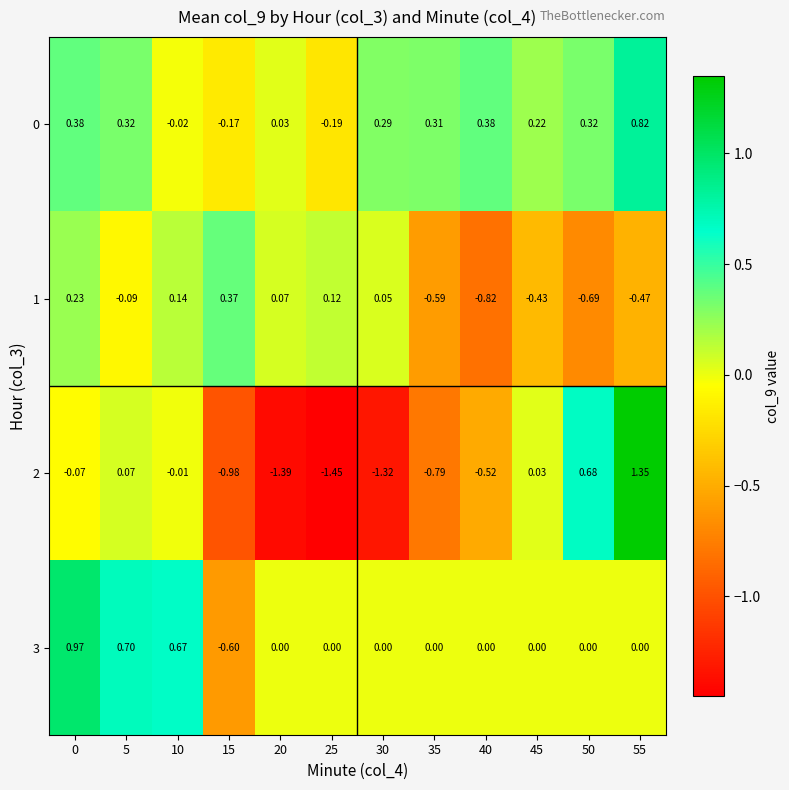

How many positive values does the 2 series have?

4